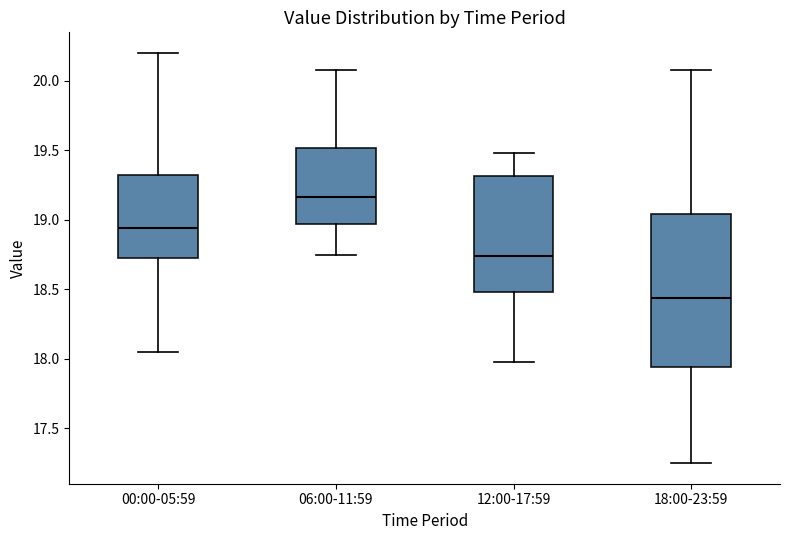

Which box's median line is the highest?

06:00-11:59